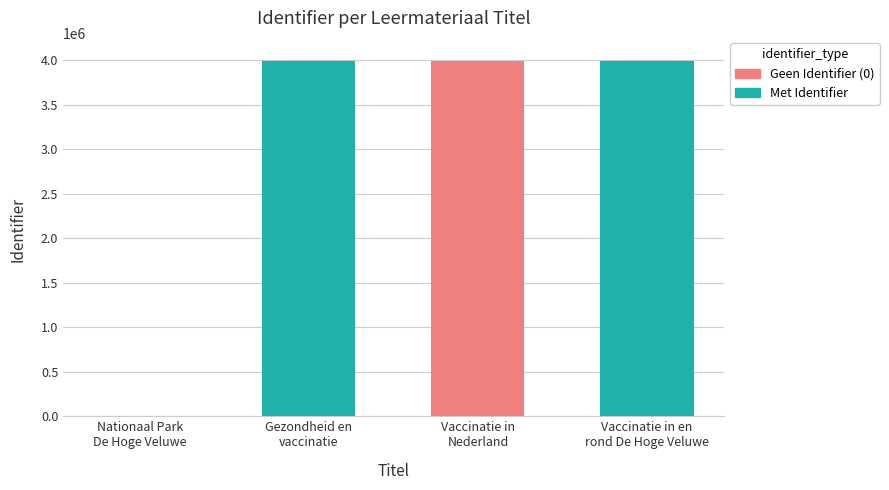

How many bars are there in total?

4